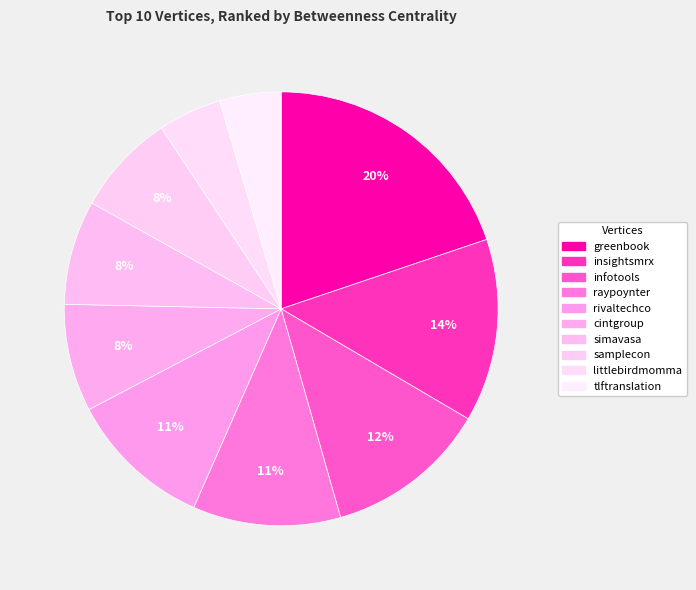

What percentage do tlftranslation and insightsmrx together represent?

18.2%